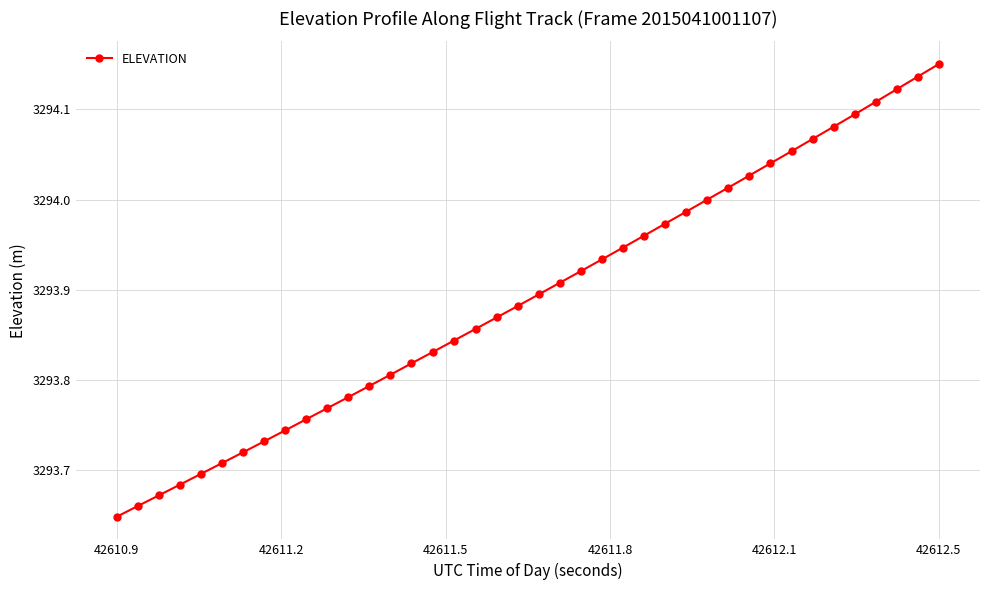

True or false: the data has more than 0 interior local peaks.

False